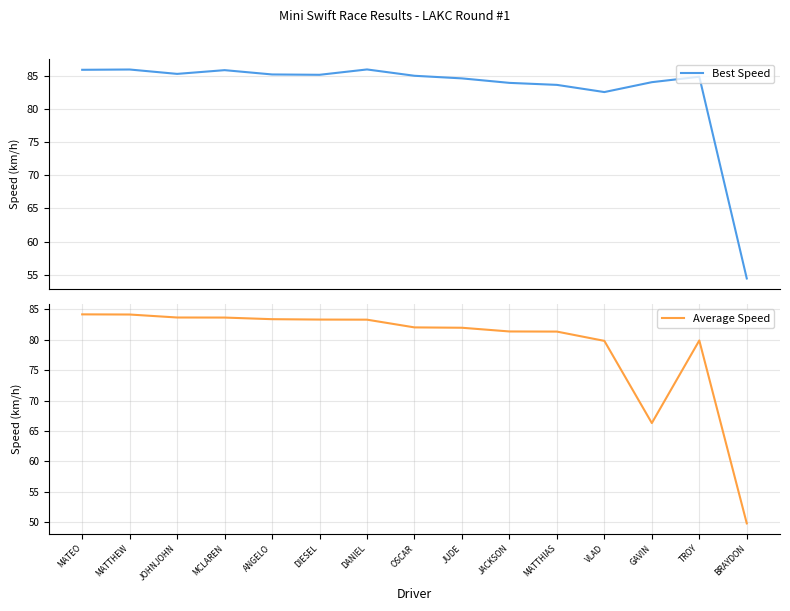

Which series has the widest spread of values?

Average Speed